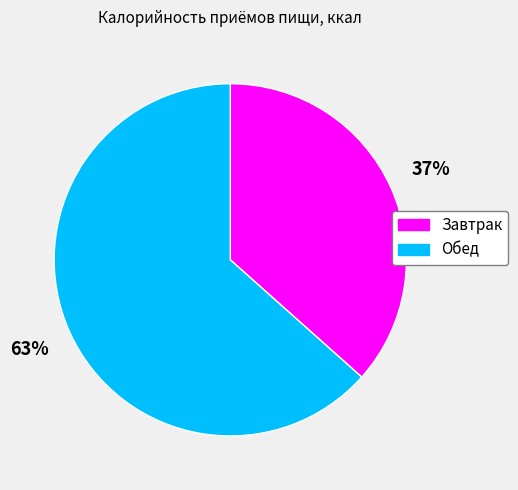

To the nearest percent, what is the combined percentage of Завтрак and Обед?

100%